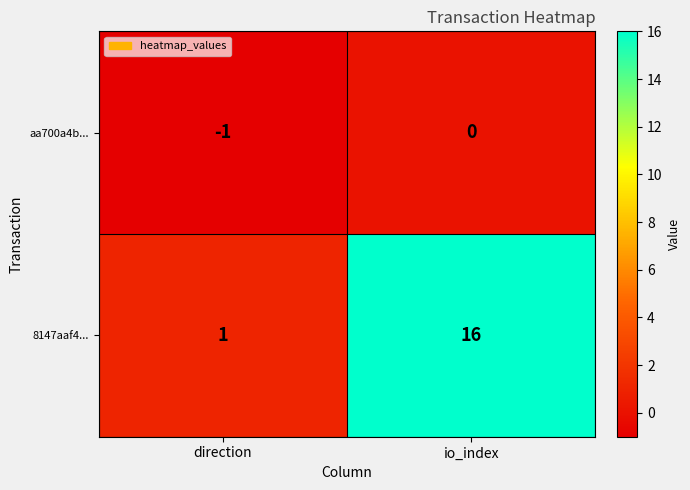

Is it true that aa700a4b... equals -1 at direction?

True